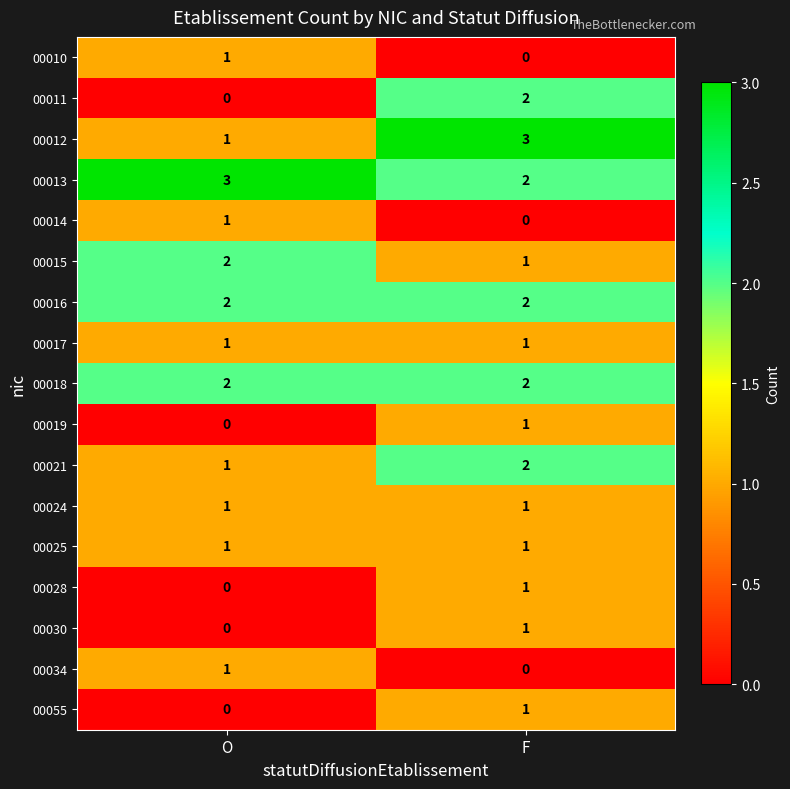

Rank the categories by 00013 value from highest to lowest.

O, F